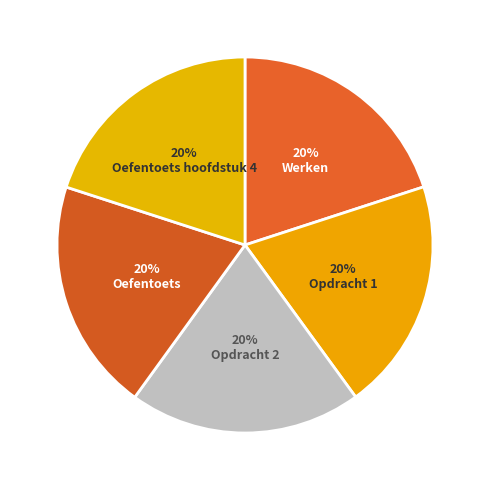

How many slices are in this pie chart?

5